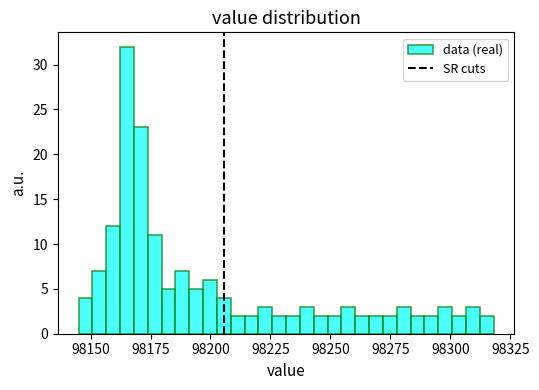

Read against the x-axis, roughly where is the centre of the tallest bar?

98165